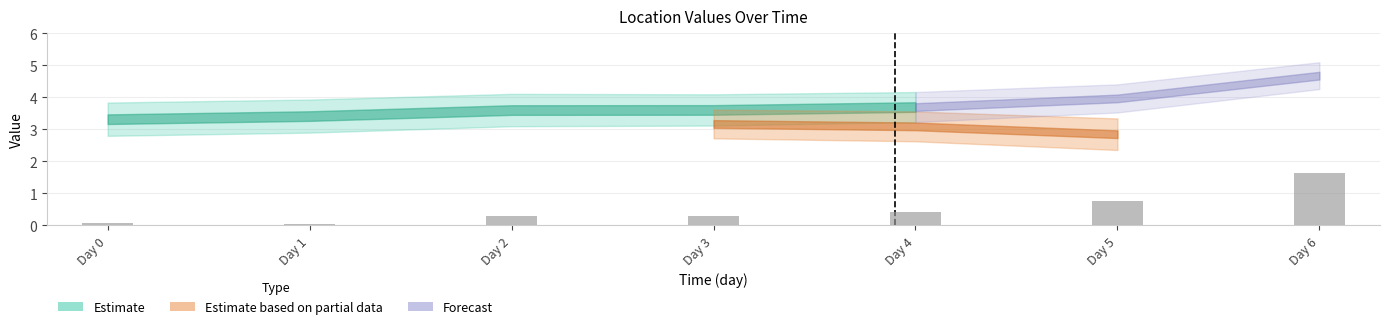

What is the approximate value at Day 3?

0.3